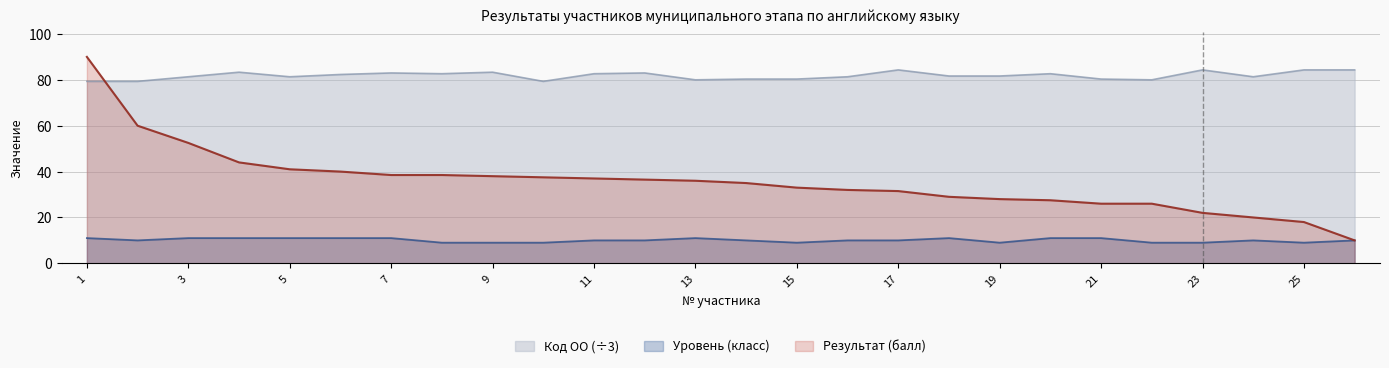

Rank the categories by Код ОО value from lowest to highest.

1, 2, 10, 13, 22, 14, 15, 21, 3, 5, 16, 24, 18, 19, 6, 8, 11, 20, 7, 12, 4, 9, 17, 23, 25, 26